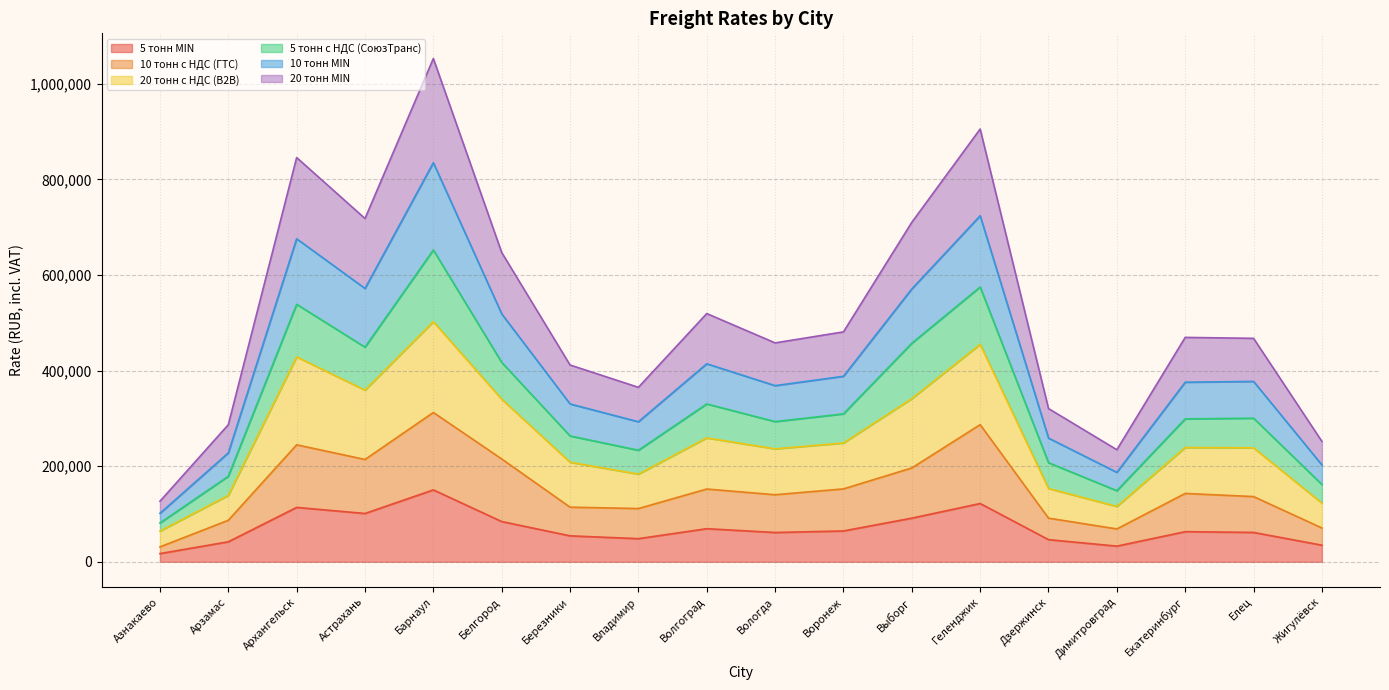

At which category is the sum across all series the highest?

Барнаул